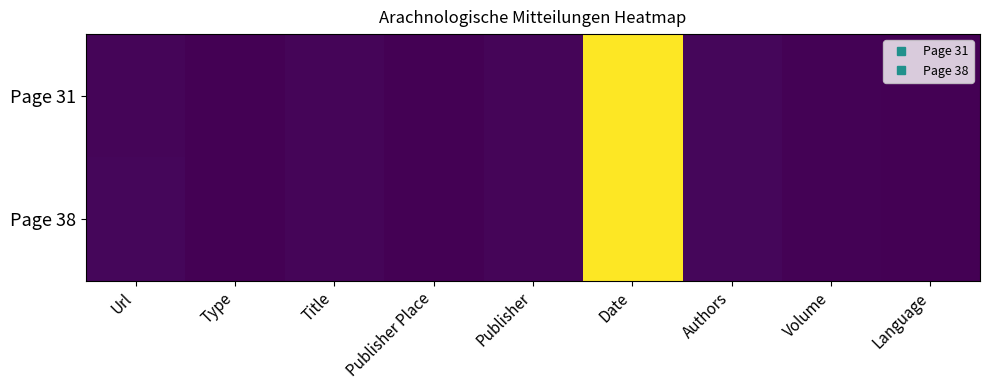

Which series has the largest range (max minus min)?

Page 31